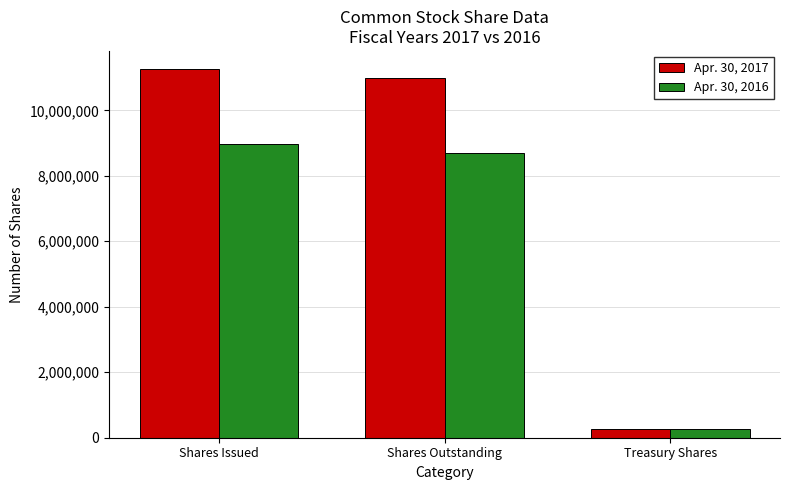

Reading left to right, what are all the values shown in this chart?

Apr. 30, 2017: 11251844	10982159	269685
Apr. 30, 2016: 8974531	8704846	269685